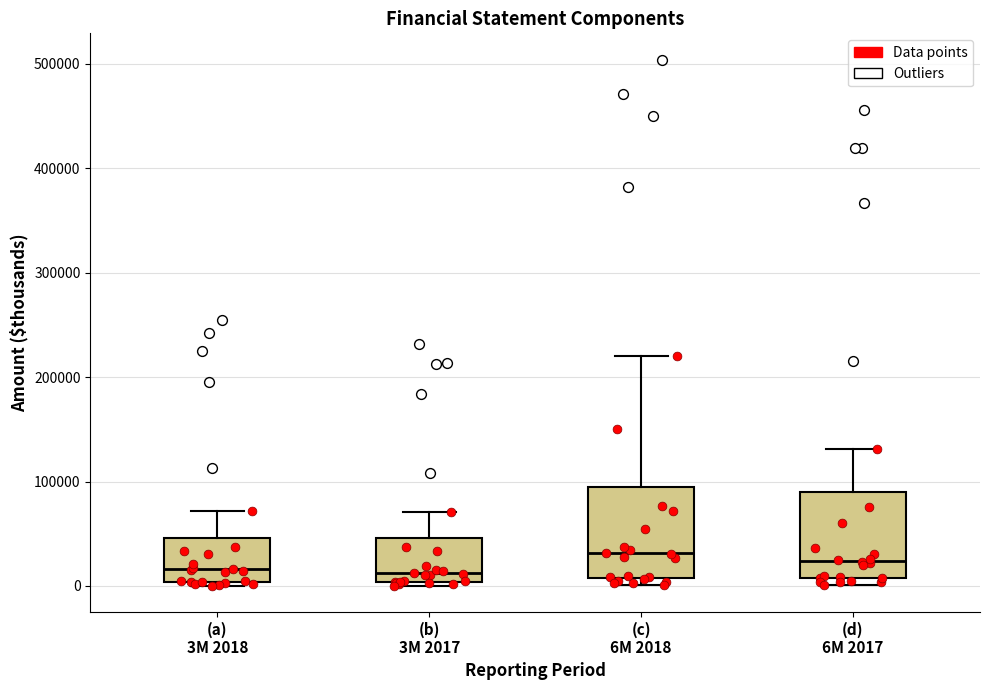

Reading left to right, read every box against the y-axis: the position of its median line, the range the box covers, and the ends of its whiskers. The values are not printed on the chart, so give them approximately, as read against the axis.

(a) 3M 2018: median 20000, box 0 to 50000, whiskers 0 (just below the box's lower edge) to 70000
(b) 3M 2017: median 10000, box 0 to 50000, whiskers 0 (just below the box's lower edge) to 70000
(c) 6M 2018: median 30000, box 10000 to 90000, whiskers 0 to 220000
(d) 6M 2017: median 20000, box 10000 to 90000, whiskers 0 to 130000